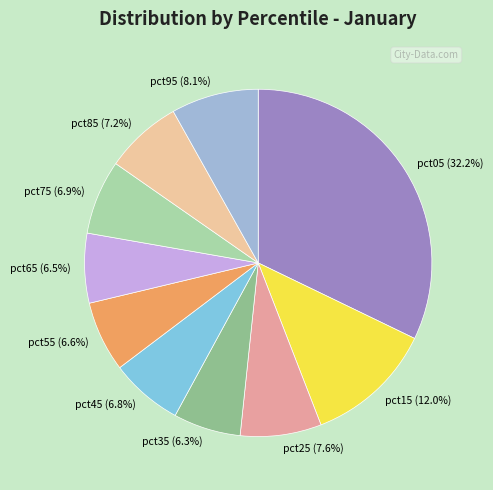

Is there any slice that represents more than half of the pie?

No